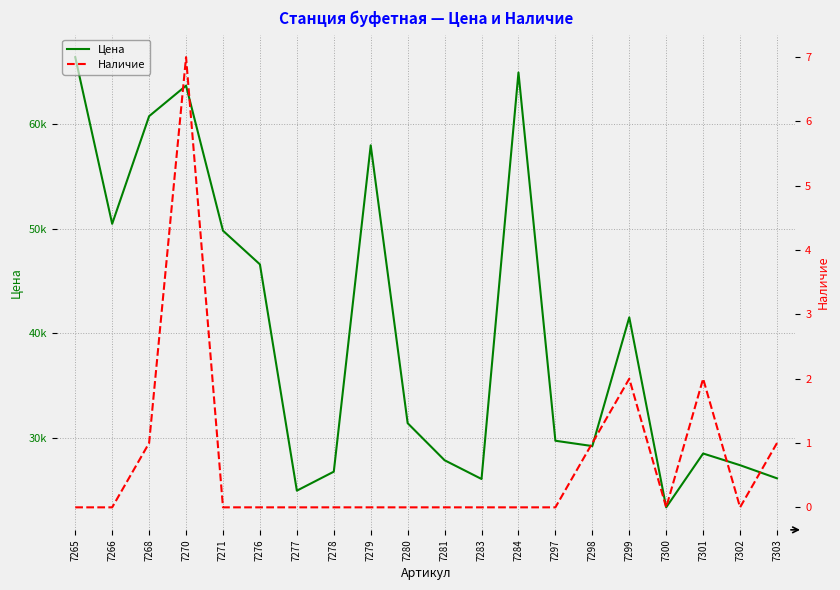

At which label is Цена closest to 44881?

7276